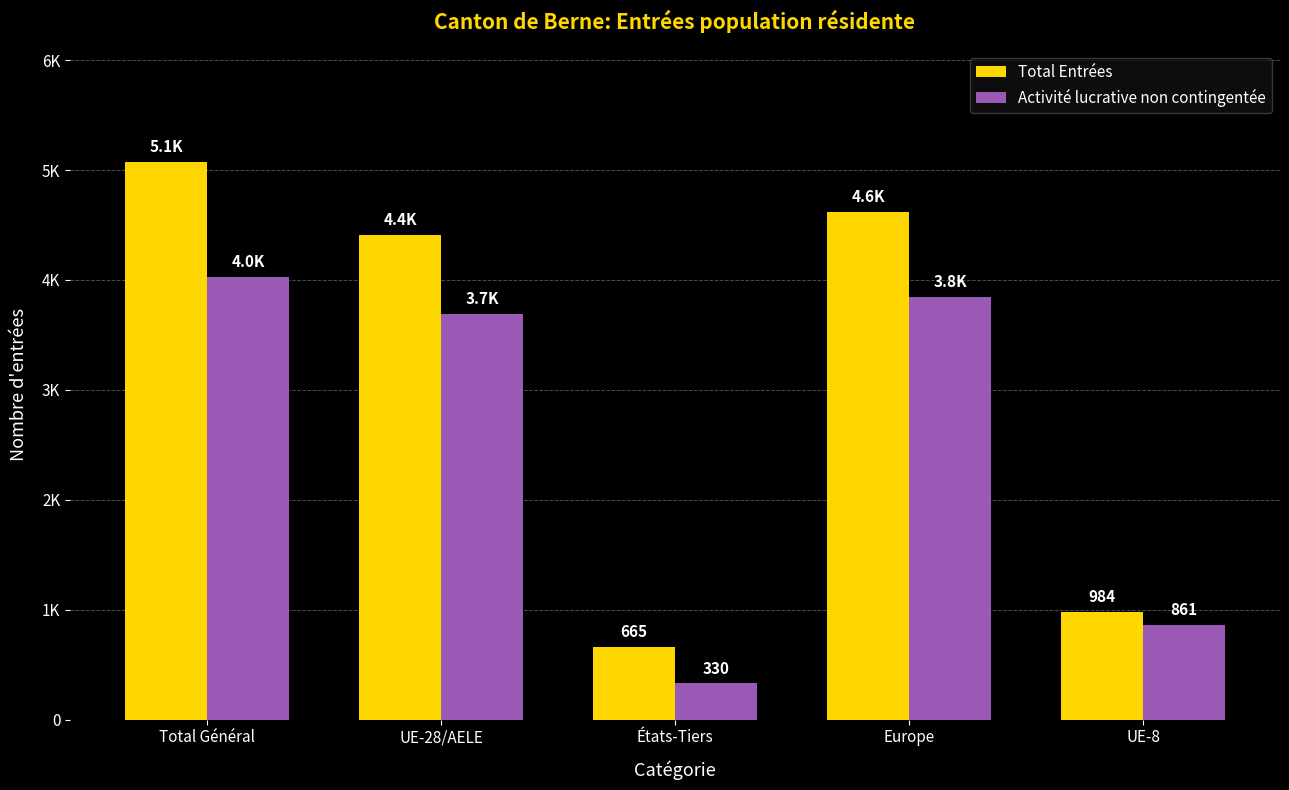

Are the bars horizontal?

No